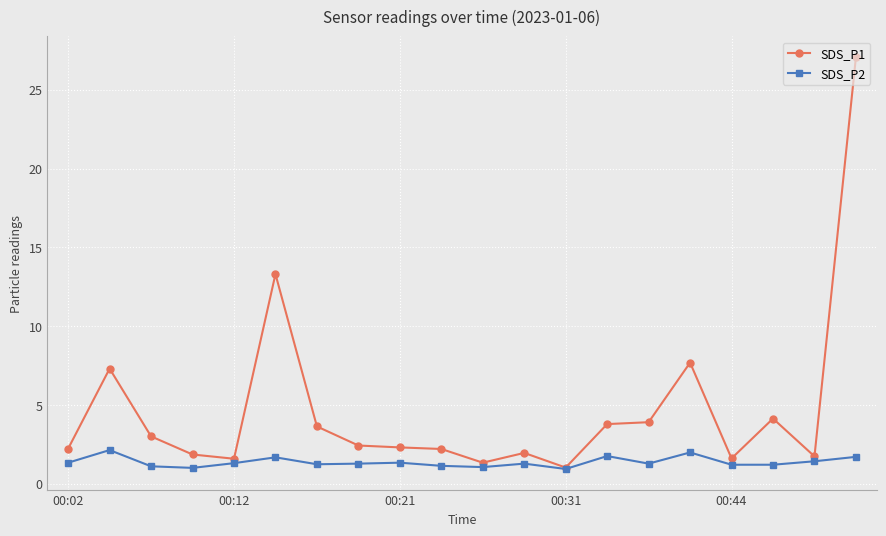

What is the value of the SDS_P1 point at the 9th from the left?

2.3